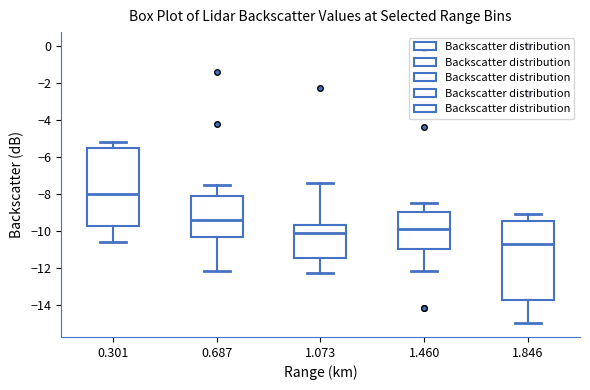

Reading left to right, transcribe this box plot: for each box, give where its median line is, the range the box spans, and where its two whiskers end, as read against the y-axis. The values are not printed on the chart, so give them approximately, as read against the axis.

0.301: median -8.0, box -9.8 to -5.4, whiskers -10.6 to -5.2
0.687: median -9.4, box -10.4 to -8.0, whiskers -12.2 to -7.4
1.073: median -10.0, box -11.4 to -9.6, whiskers -12.2 to -7.4
1.460: median -9.8, box -11.0 to -9.0, whiskers -12.2 to -8.4
1.846: median -10.6, box -13.8 to -9.4, whiskers -15.0 to -9.0